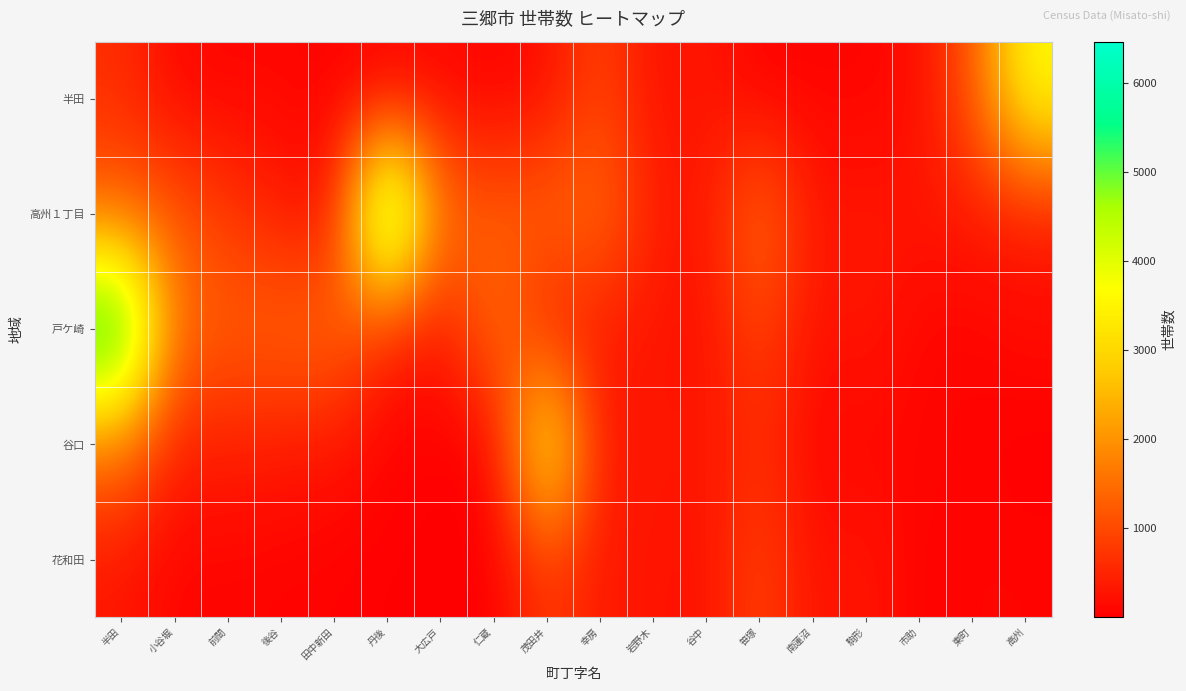

What is the greatest value displayed?

6469